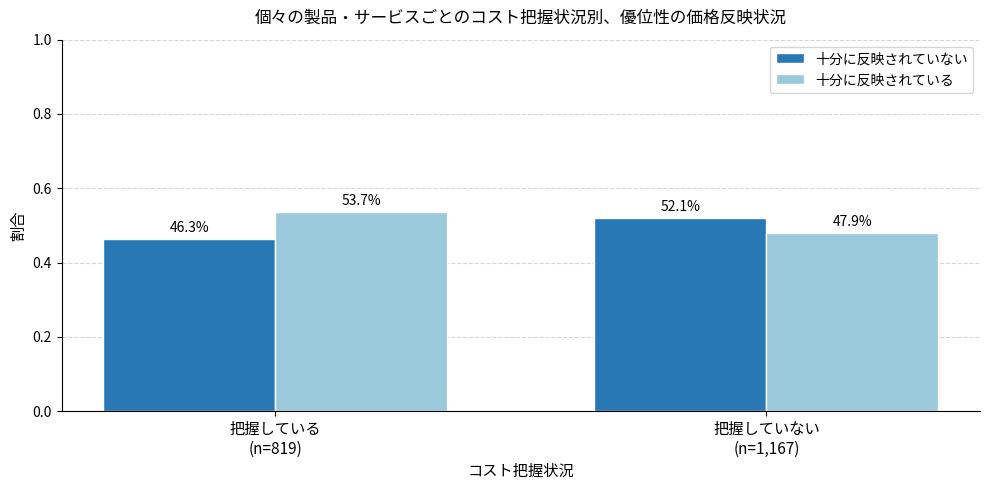

What are all the series names shown in the legend?

十分に反映されていない, 十分に反映されている